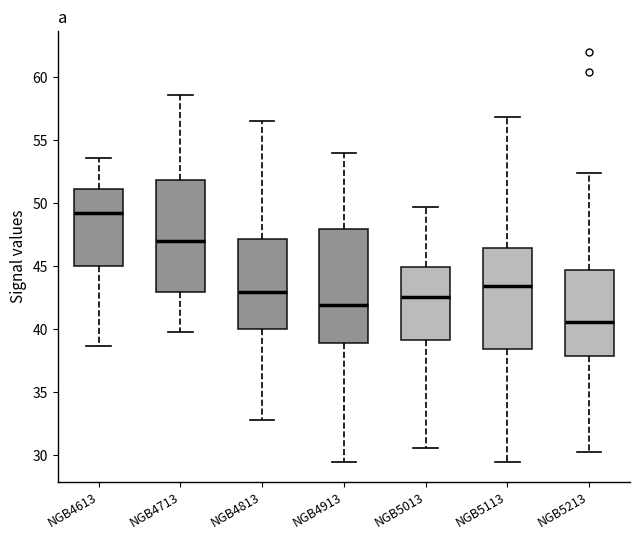

Which box has the lowest median line?

NGB5213